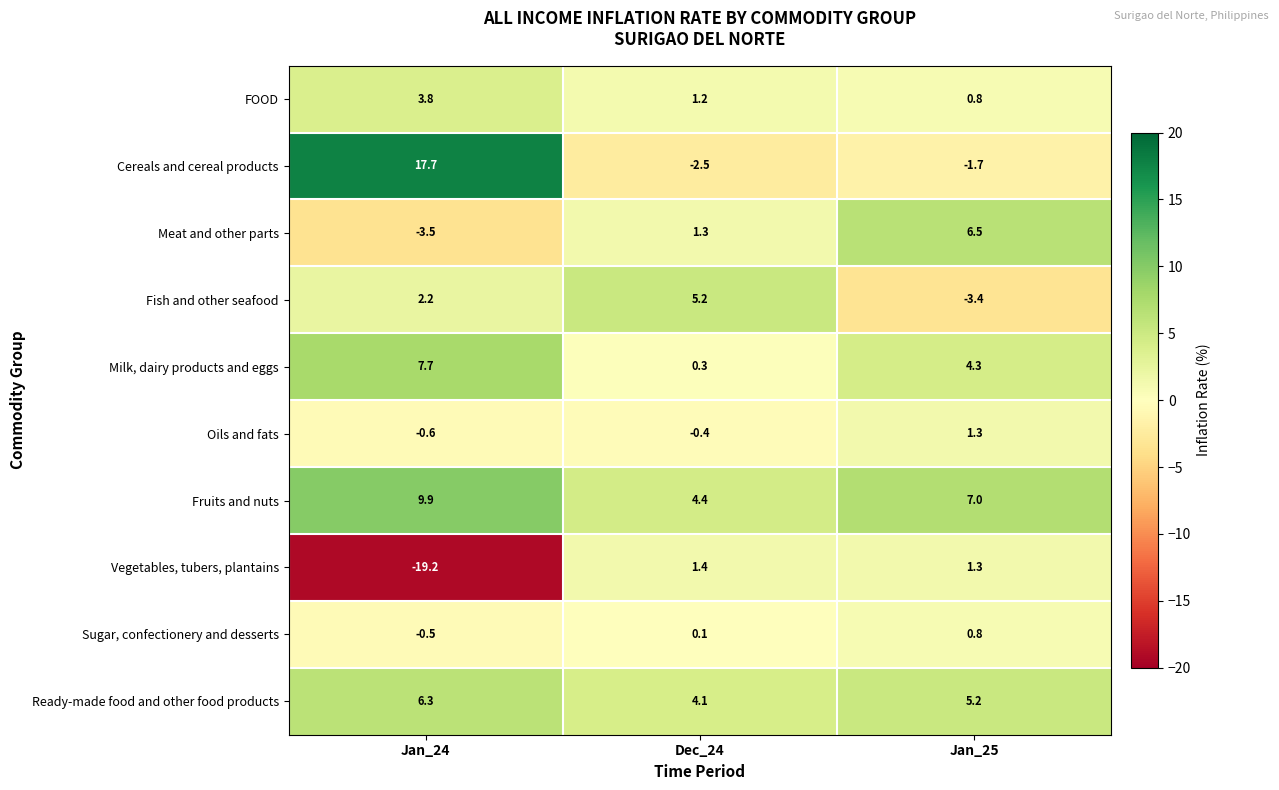

Is the value of Ready-made food and other food products at Jan_24 greater than the value of Oils and fats at Dec_24?

Yes